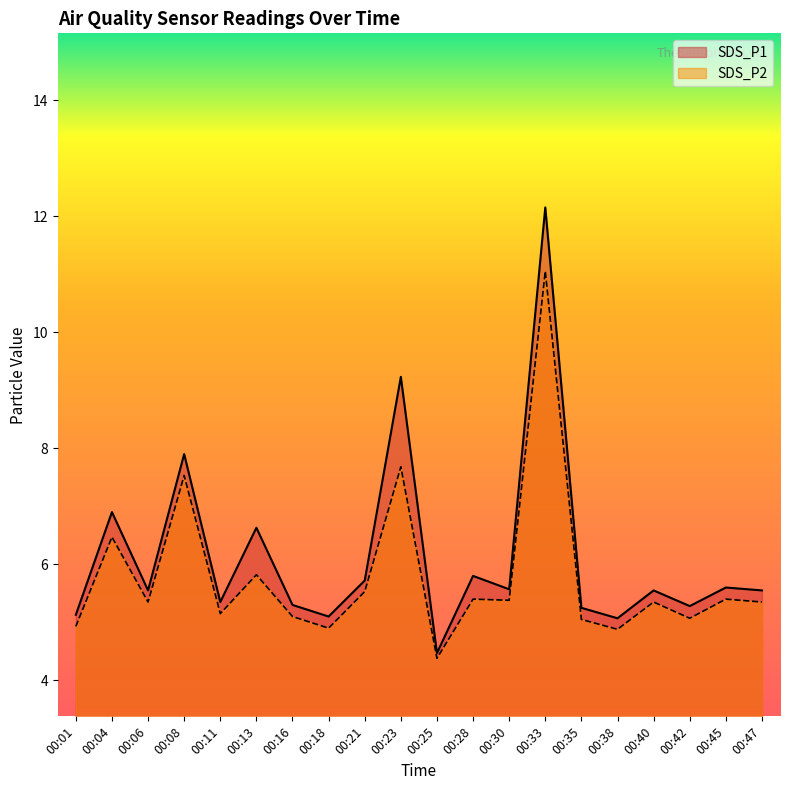

At which category does SDS_P1 reach its first local peak?

00:04